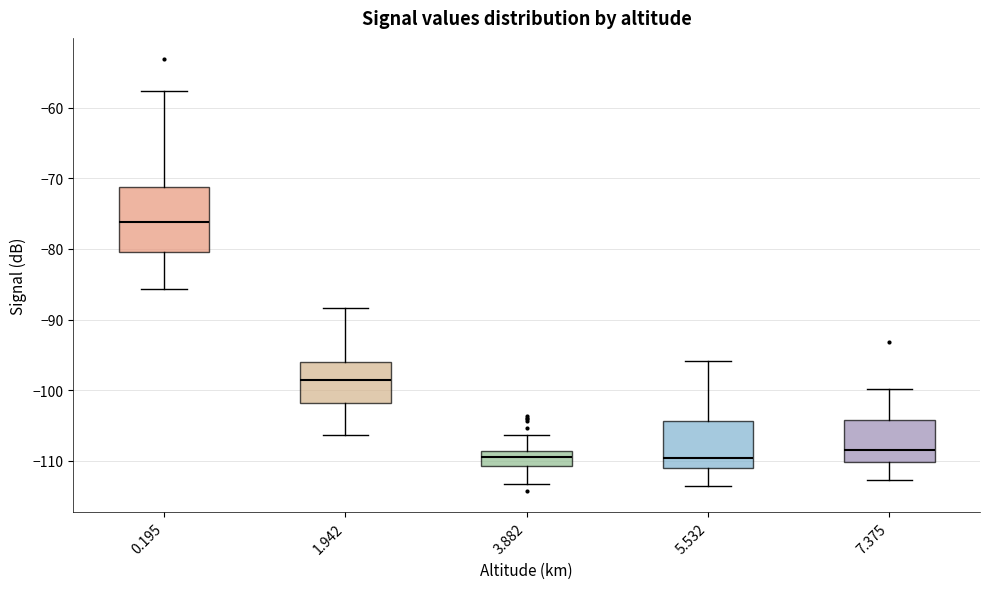

Which box's median line is the highest?

0.195